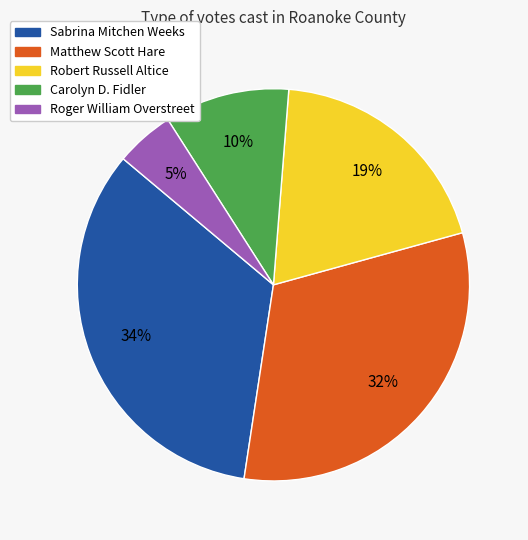

To the nearest percent, what portion does Roger William Overstreet represent?

5%